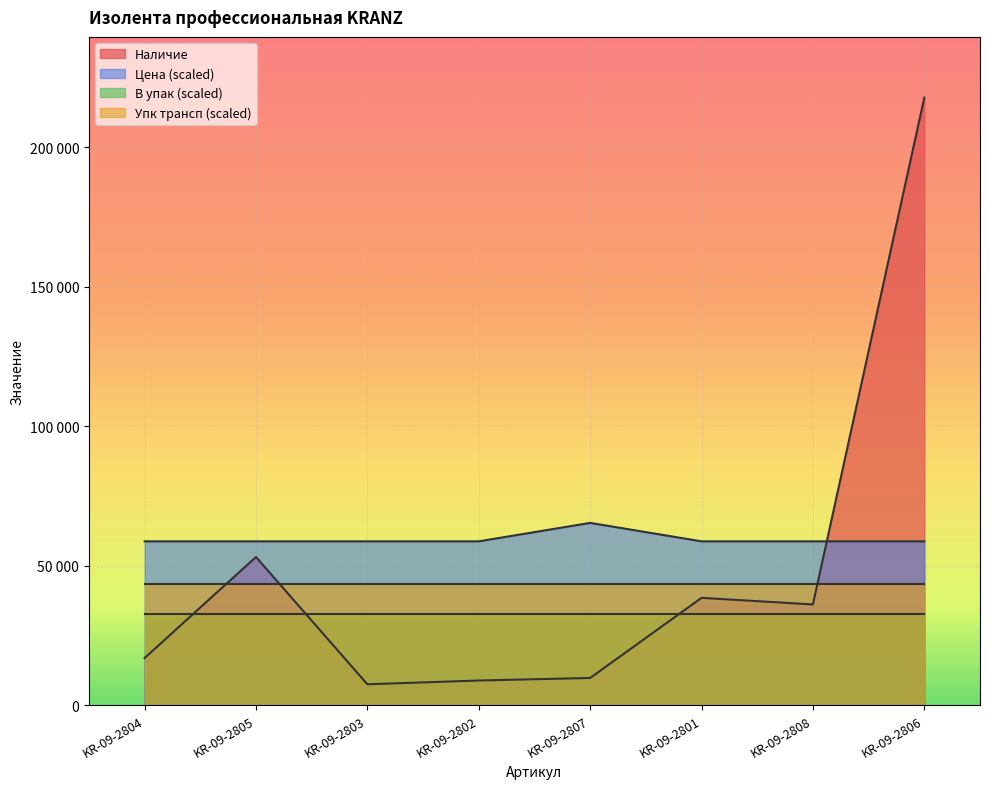

True or false: Наличие has a value of 217810.0 at KR-09-2806.

True